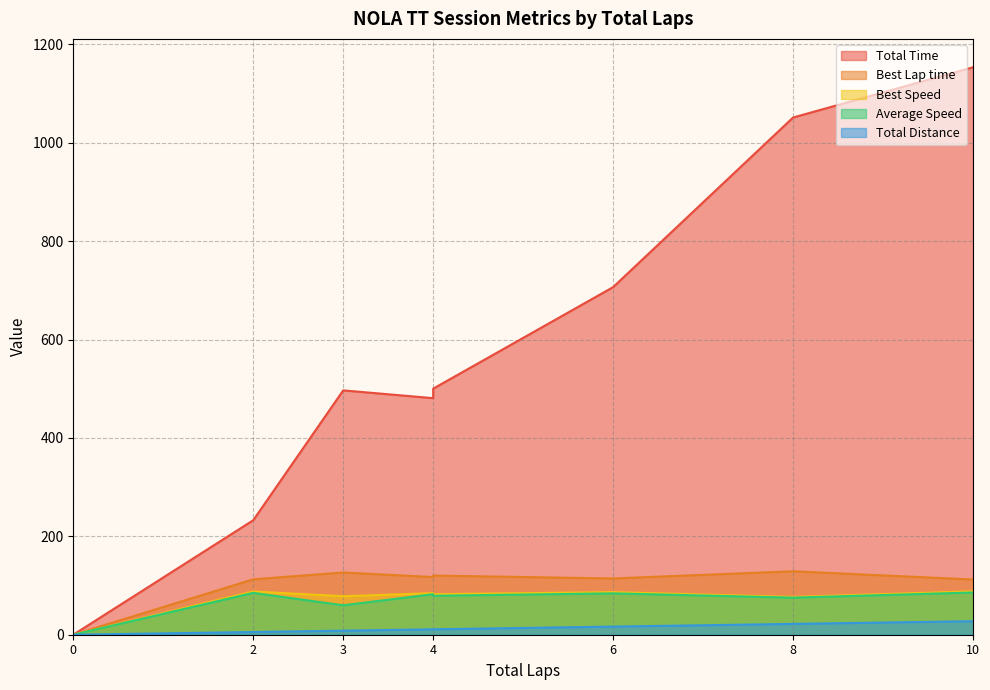

Read the Total Distance value at 4.

11.0